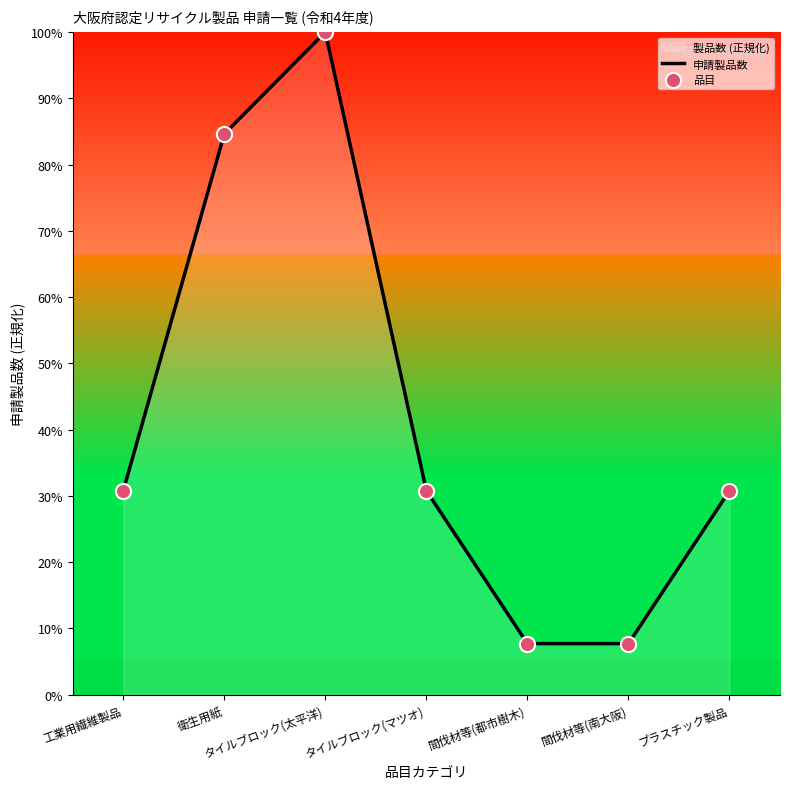

At how many categories does at least one series exceed 78?

2